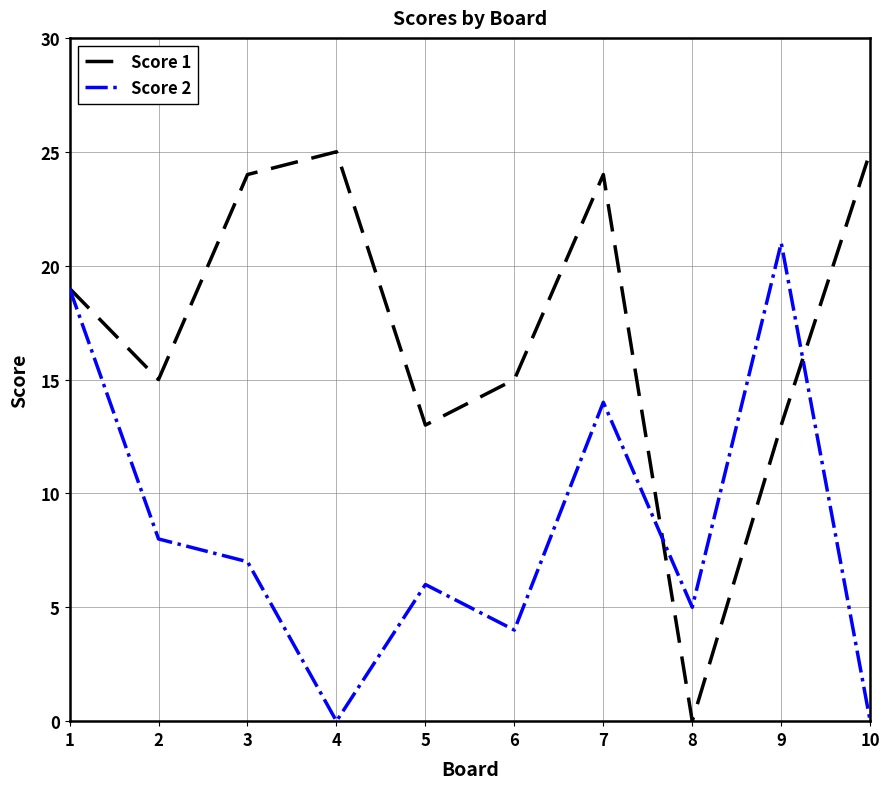

Reading right to left, list all the values displayed in this chart.

Score 1: 25	13	0	24	15	13	25	24	15	19
Score 2: 0	21	5	14	4	6	0	7	8	19